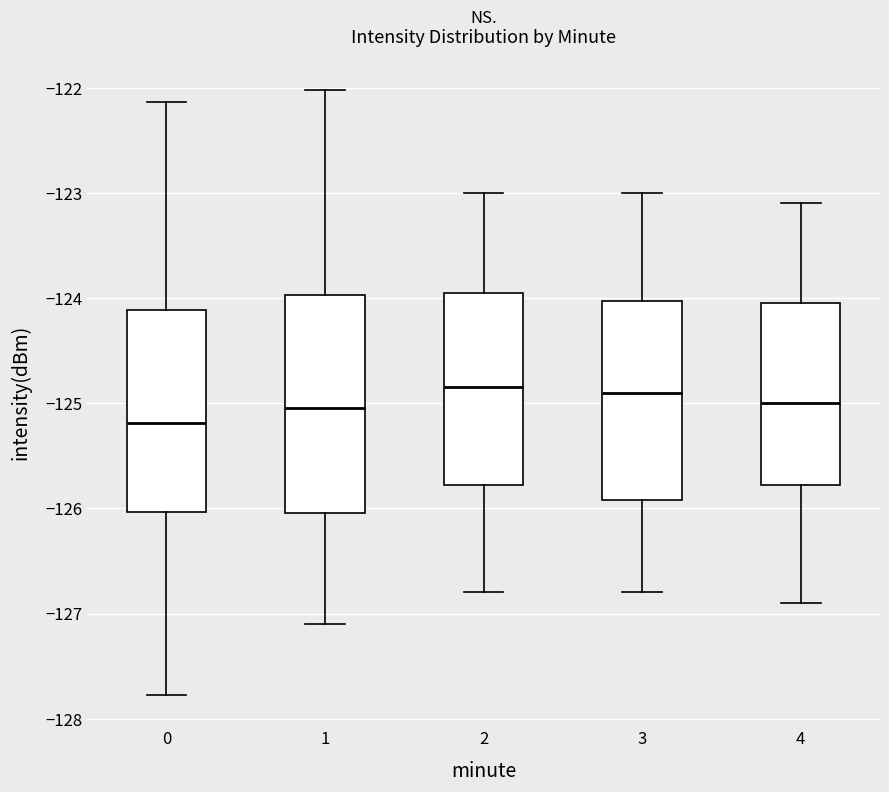

Reading left to right, read every box against the y-axis: the position of its median line, the range the box covers, and the ends of its whiskers. The values are not printed on the chart, so give them approximately, as read against the axis.

0: median -125.2, box -126.0 to -124.1, whiskers -127.8 to -122.1
1: median -125.0, box -126.0 to -124.0, whiskers -127.1 to -122.0
2: median -124.8, box -125.8 to -123.9, whiskers -126.8 to -123.0
3: median -124.9, box -125.9 to -124.0, whiskers -126.8 to -123.0
4: median -125.0, box -125.8 to -124.0, whiskers -126.9 to -123.1